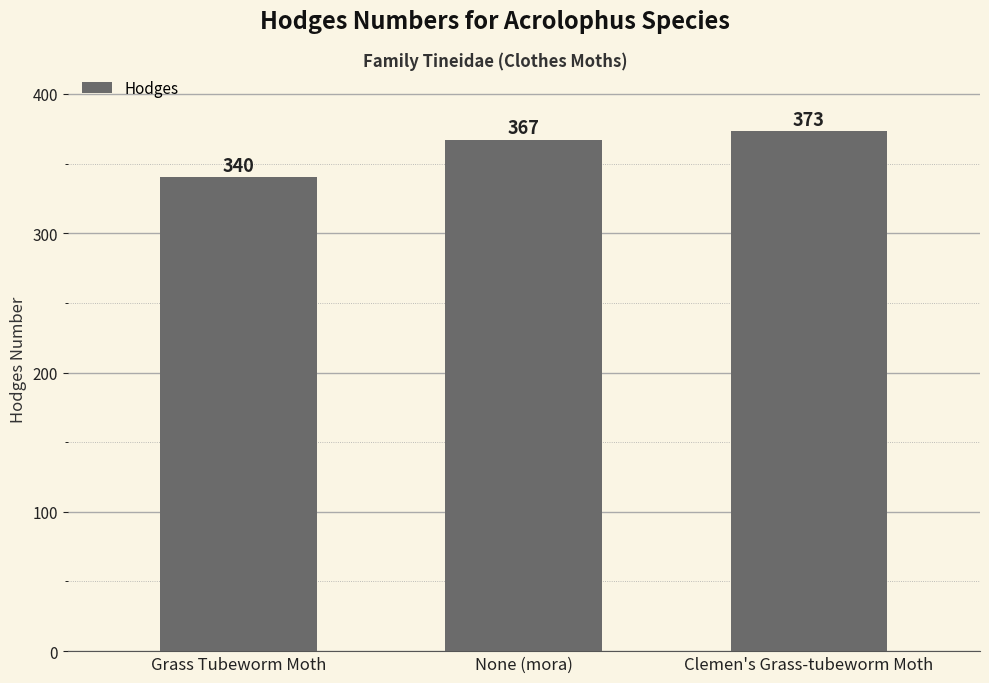

Reading right to left, extract all data points from this chart.

Clemen's Grass-tubeworm Moth=373	None (mora)=367	Grass Tubeworm Moth=340